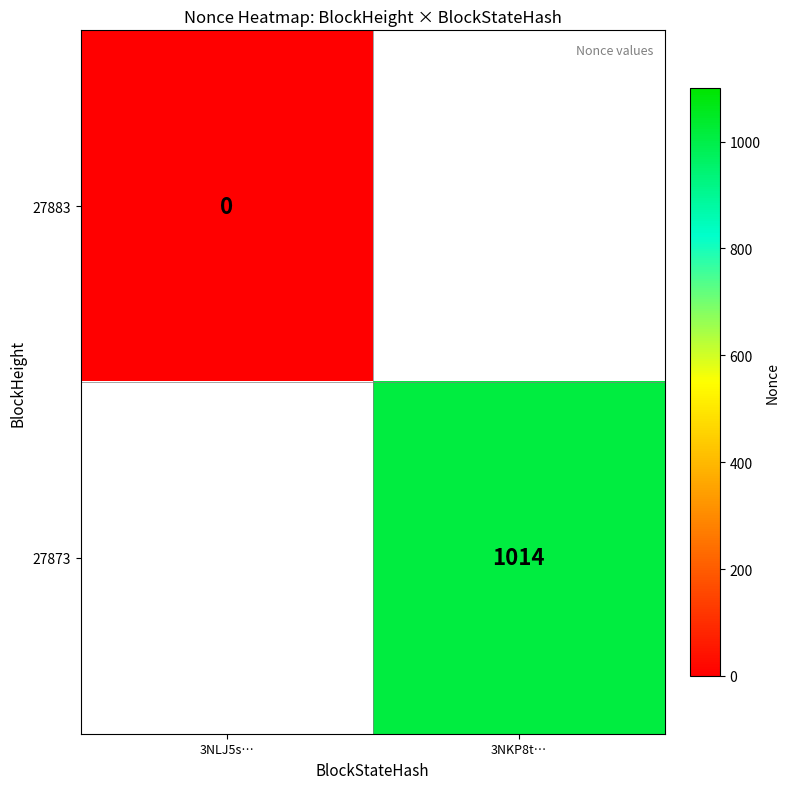

What is the greatest value displayed?

1014.0